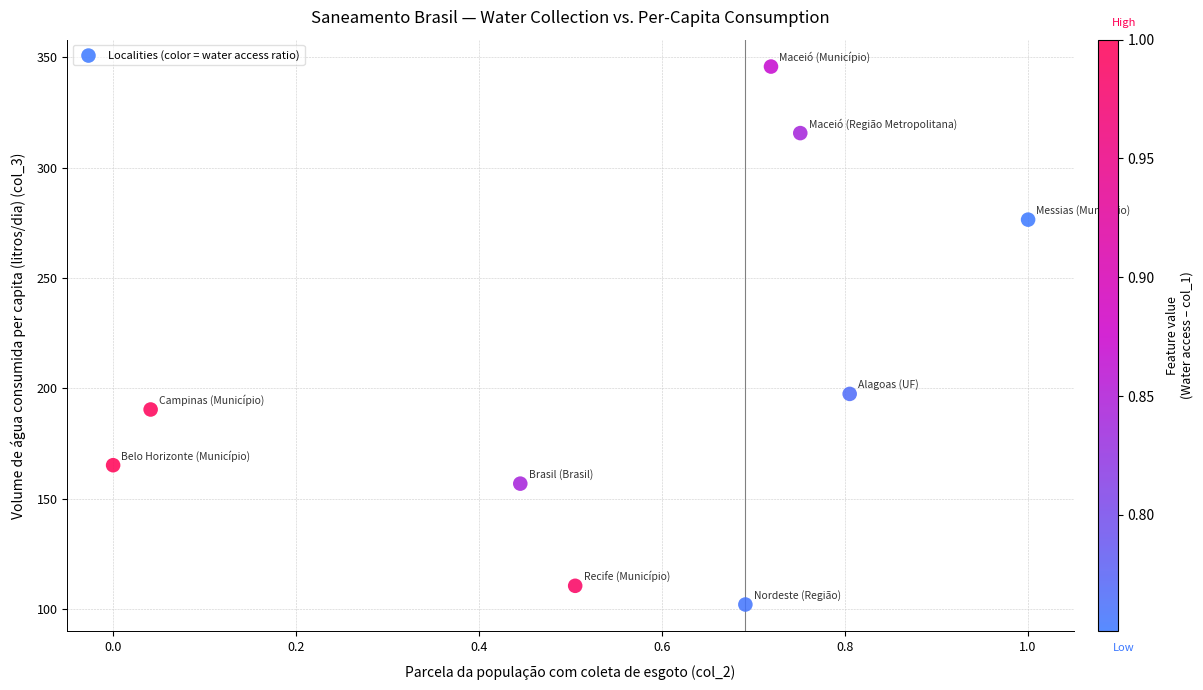

What is the average Y value?

206.7